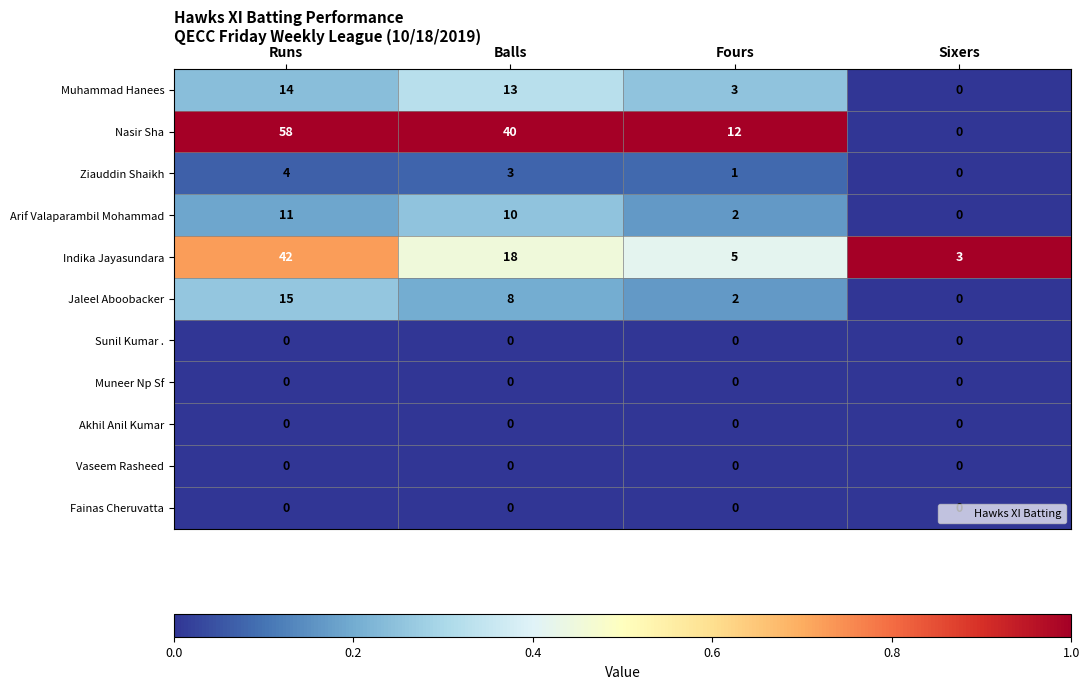

Count the number of data series in this chart.

11